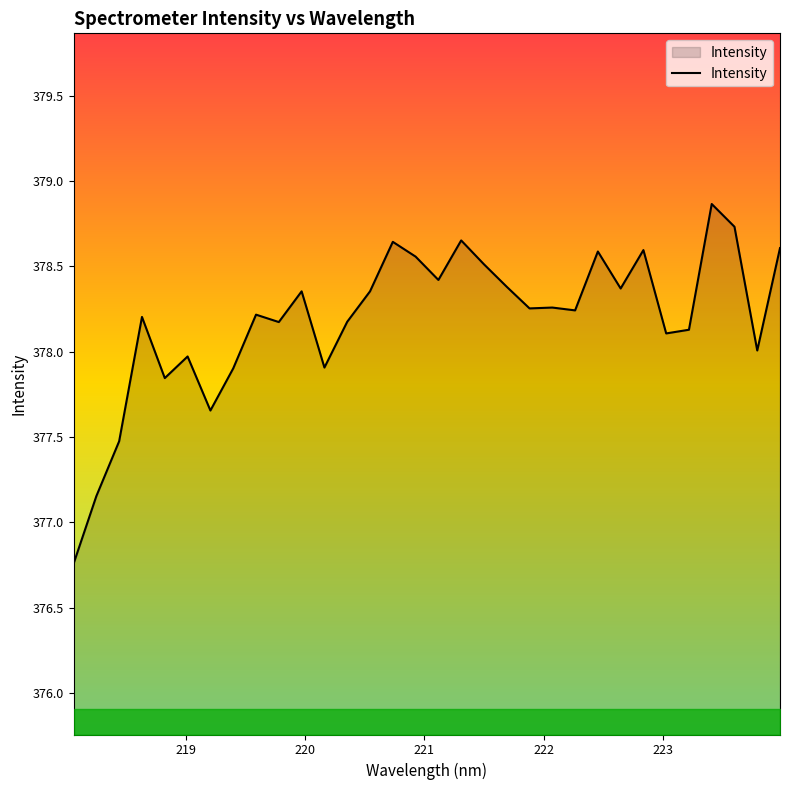

What is the maximum value shown in the chart?

378.9